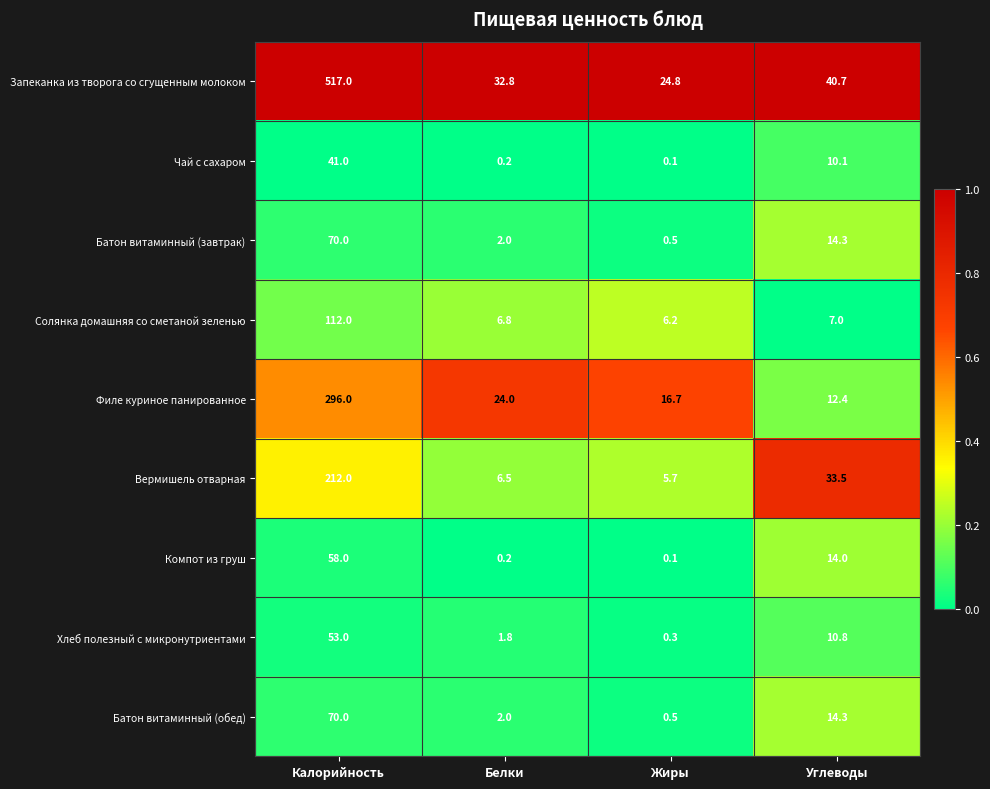

What is the minimum value for Солянка домашняя со сметаной зеленью?

6.2